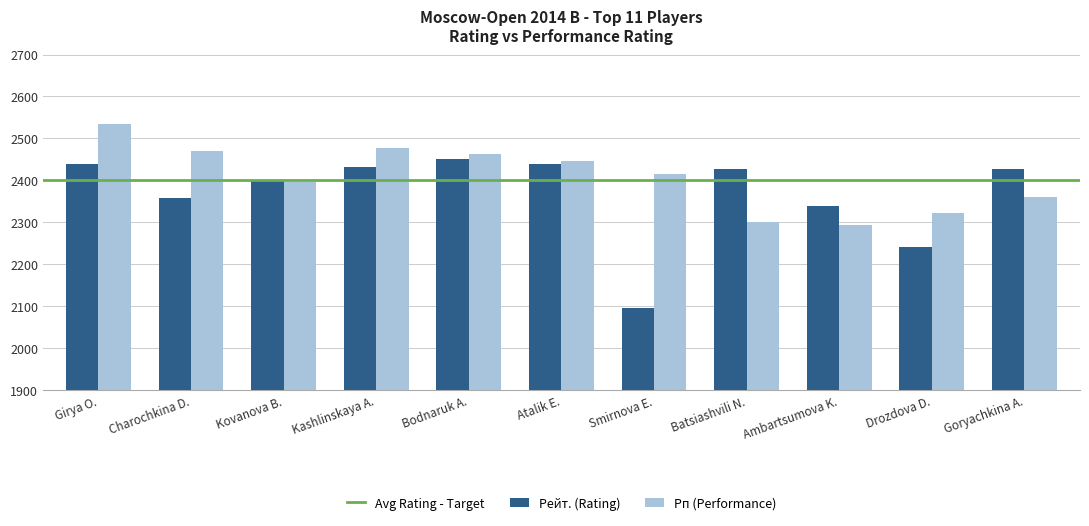

Where does the Рп (Performance) series first go above 2415?

Girya O.